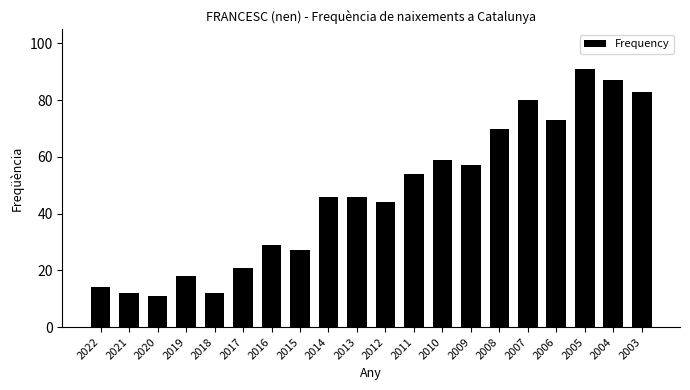

The chart shows a value of 106 at 2006. True or false?

False